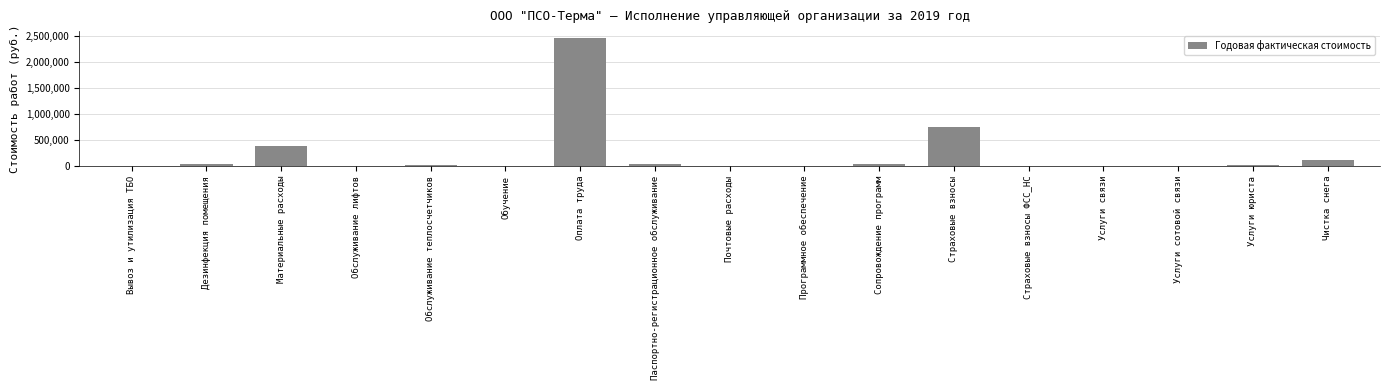

Count the number of categories in the chart.

17